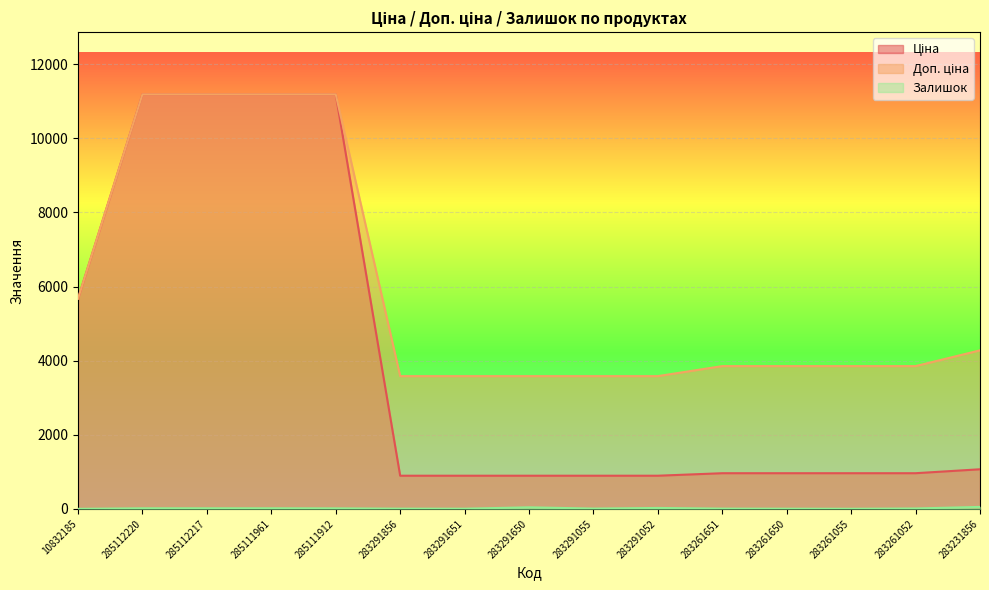

Reading left to right, transcribe all the data shown in this chart.

Ціна: 5673.8	11188.2	11188.2	11188.2	11188.2	895.9	895.9	895.9	895.9	895.9	963.5	963.5	963.5	963.5	1069.8
Доп. ціна: 5673.8	11188.2	11188.2	11188.2	11188.2	3583.6	3583.6	3583.6	3583.6	3583.6	3854.0	3854.0	3854.0	3854.0	4279.1
Залишок: 2.0	17.0	17.0	17.0	15.0	7.0	6.0	43.0	9.0	26.0	8.0	6.0	4.0	12.0	54.0